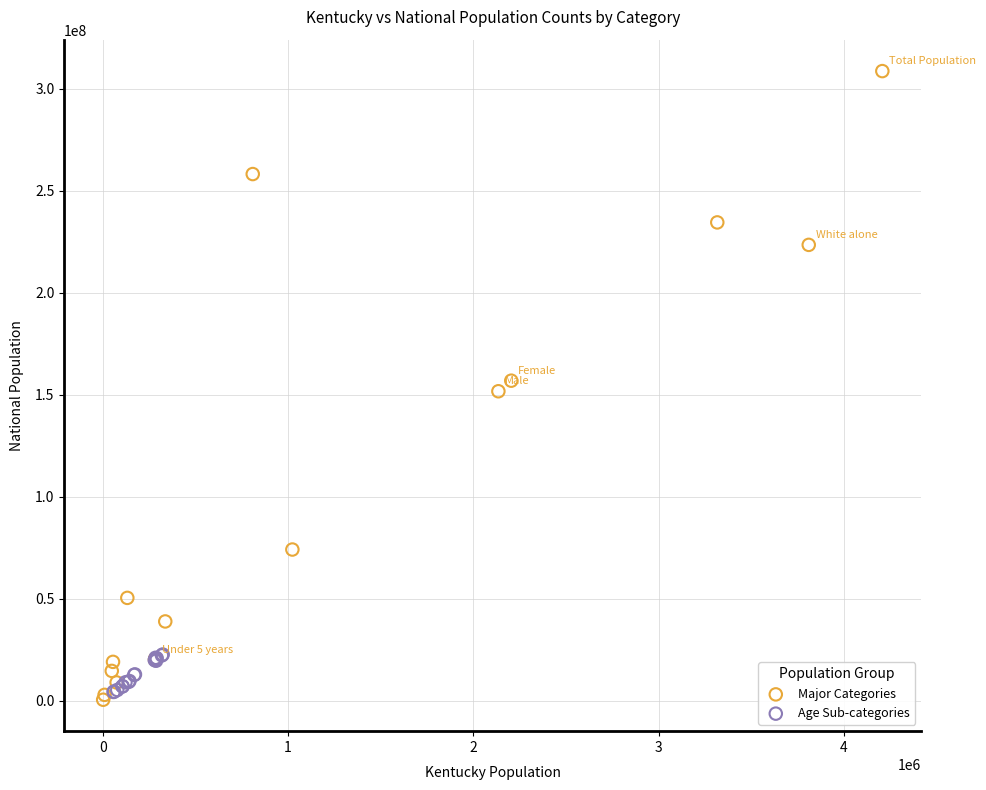

What are all the series names shown in the legend?

Major Categories, Age Sub-categories